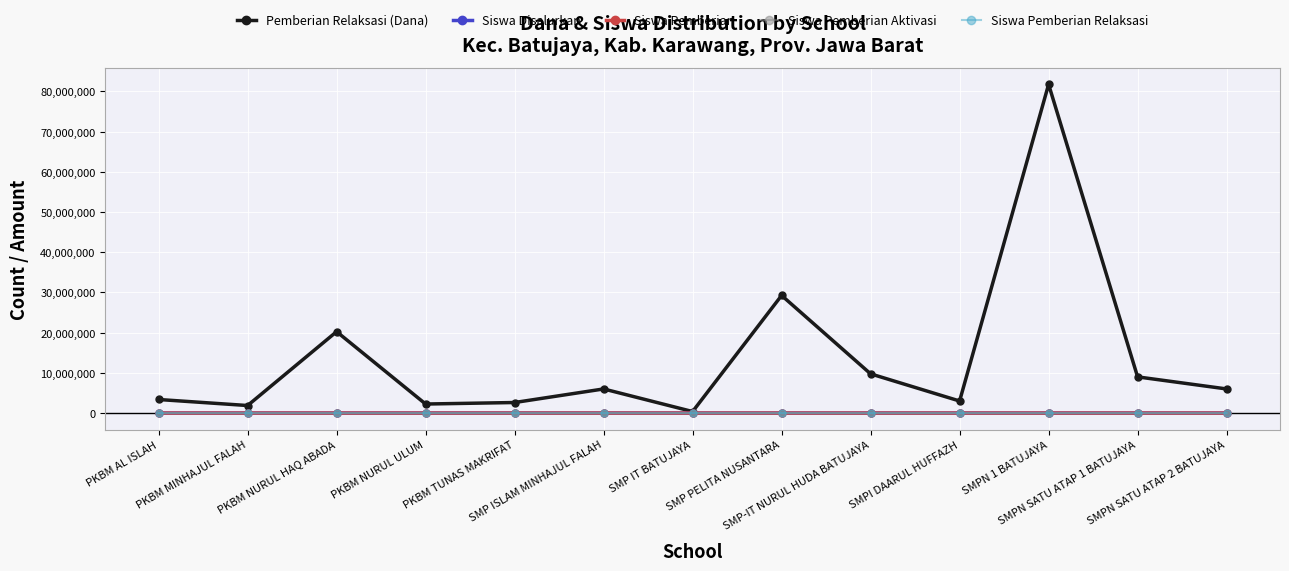

Which series has the widest spread of values?

Pemberian Relaksasi (Dana)